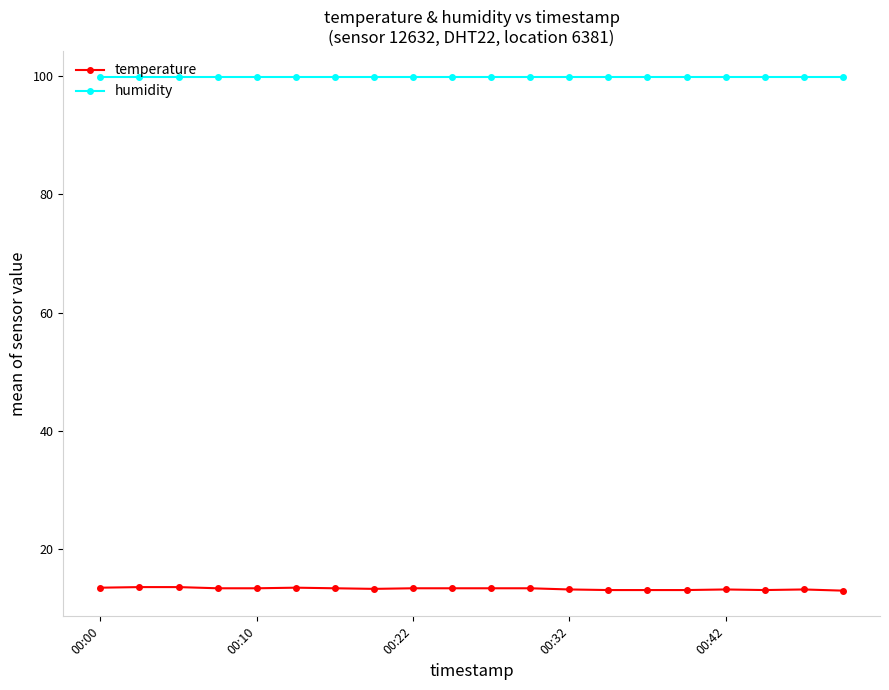

Rank the series by their average value, from lowest to highest.

temperature, humidity